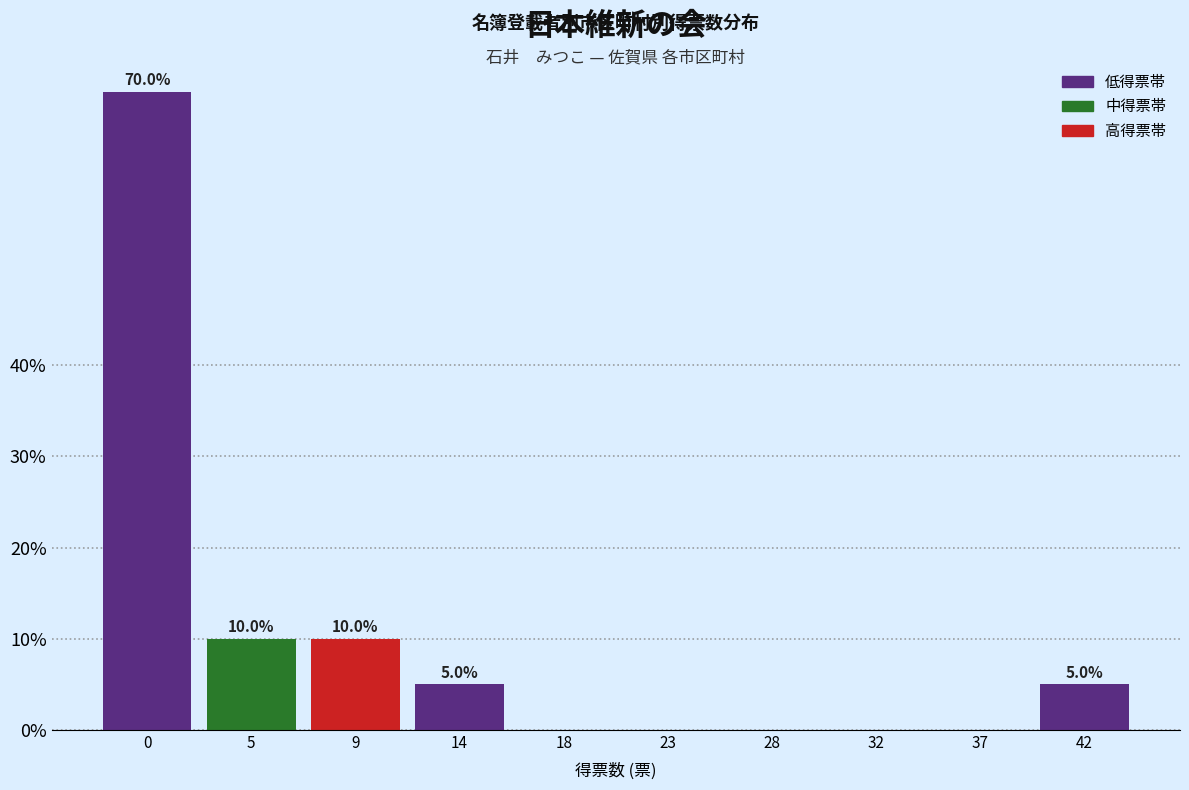

Reading right to left, extract all data points from this chart.

42=5	37=0	32=0	28=0	23=0	18=0	14=5	9=10	5=10	0=70